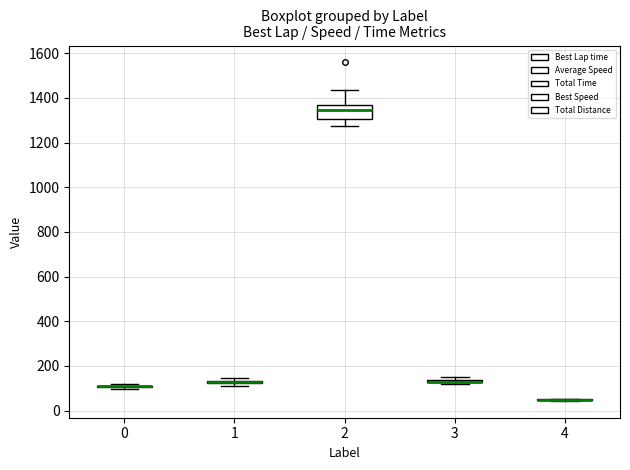

Comparing the boxes themselves (not the whiskers), which one is the tallest?

2